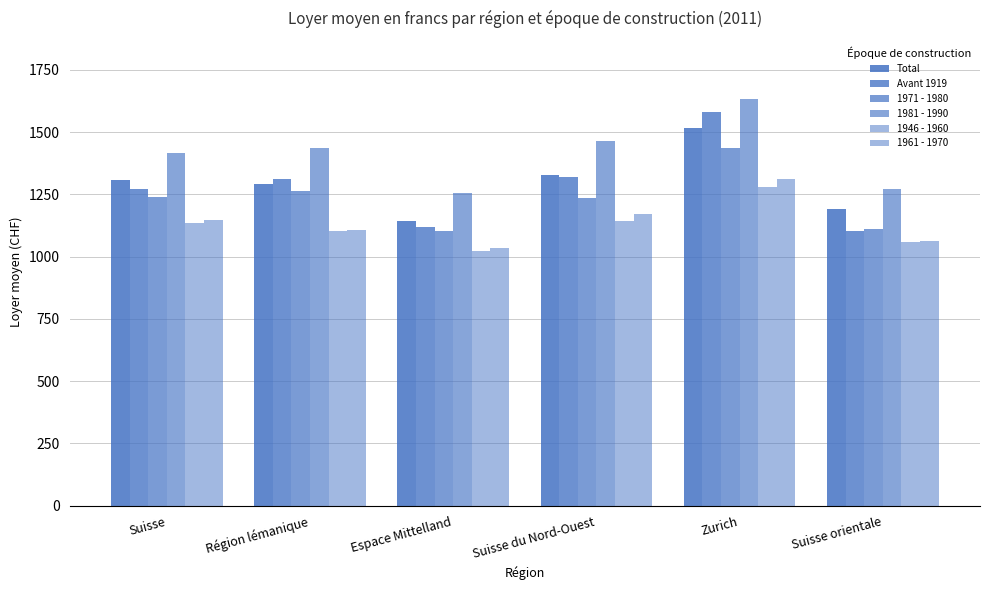

Are the bars horizontal?

No